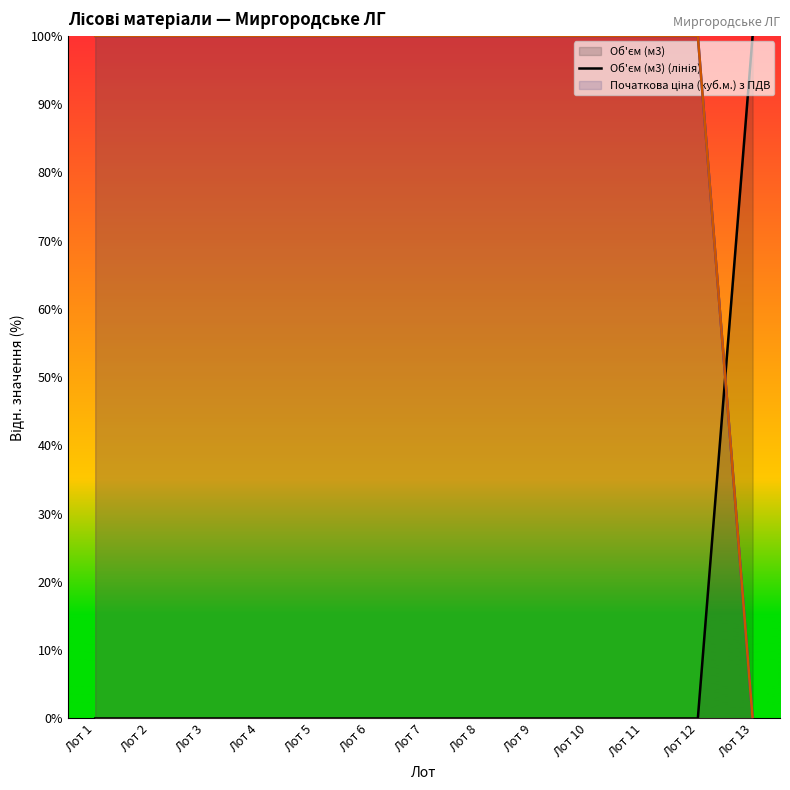

What is the total value across all series at Лот 6?

200